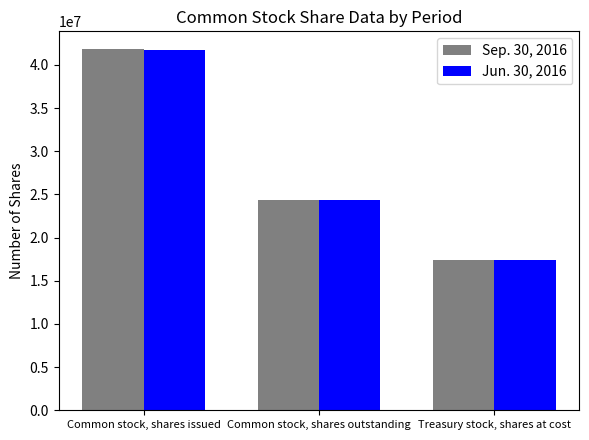

How many data points in Sep. 30, 2016 are less than 24374000?

1